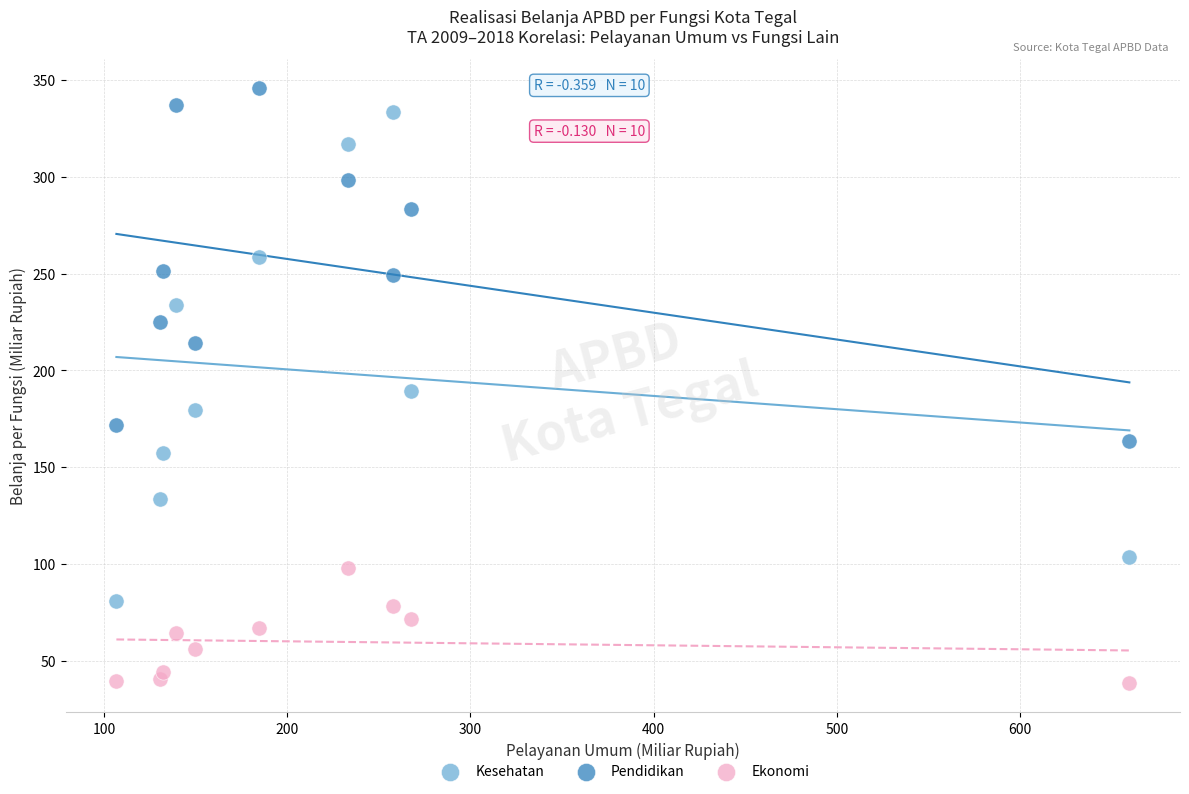

Which series reaches the maximum Y coordinate?

Pendidikan